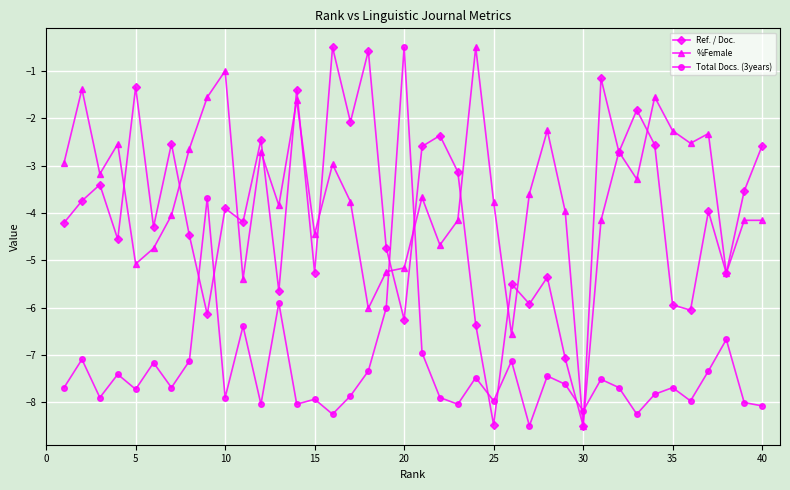

What is the value of the Ref. / Doc. point at the 4th from the left?

-4.6